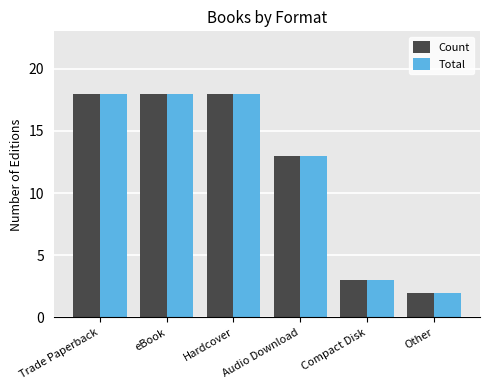

Reading left to right, transcribe all the data shown in this chart.

Count: Trade Paperback=18	eBook=18	Hardcover=18	Audio Download=13	Compact Disk=3	Other=2
Total: Trade Paperback=18	eBook=18	Hardcover=18	Audio Download=13	Compact Disk=3	Other=2